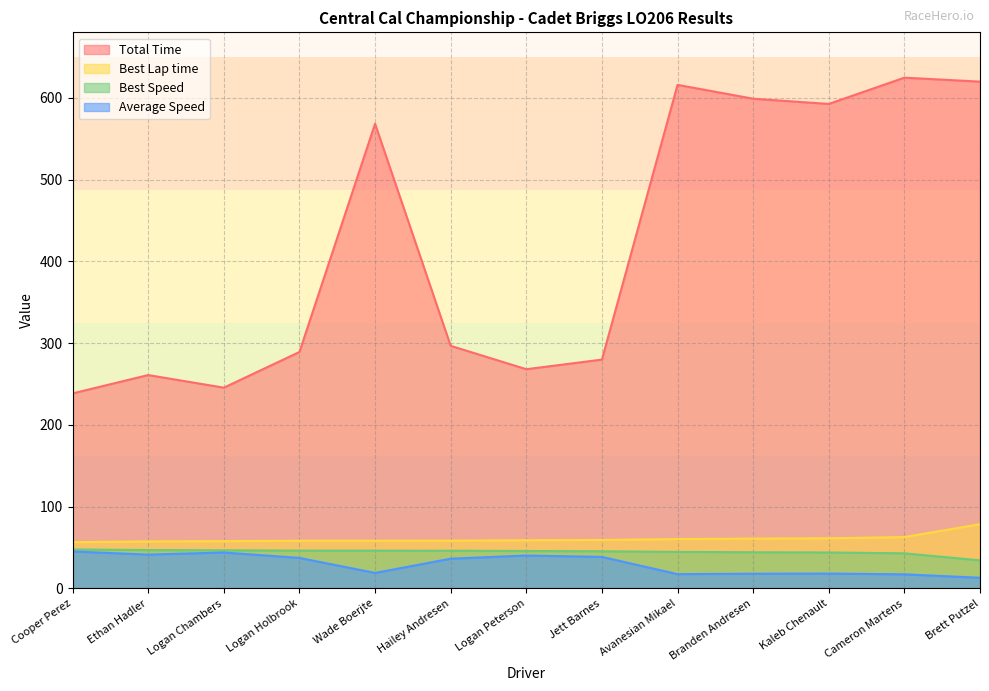

What is the approximate value of Best Lap time at Branden Andresen?

61.0